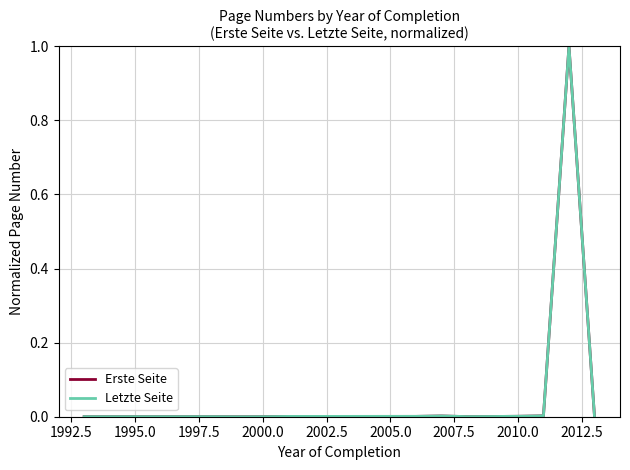

What is the maximum value for Erste Seite?

1.0